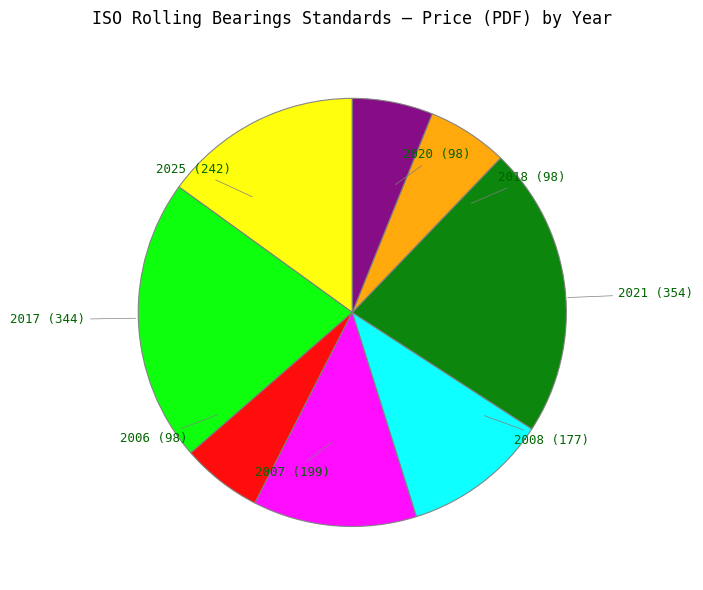

Is there any slice that represents more than half of the pie?

No